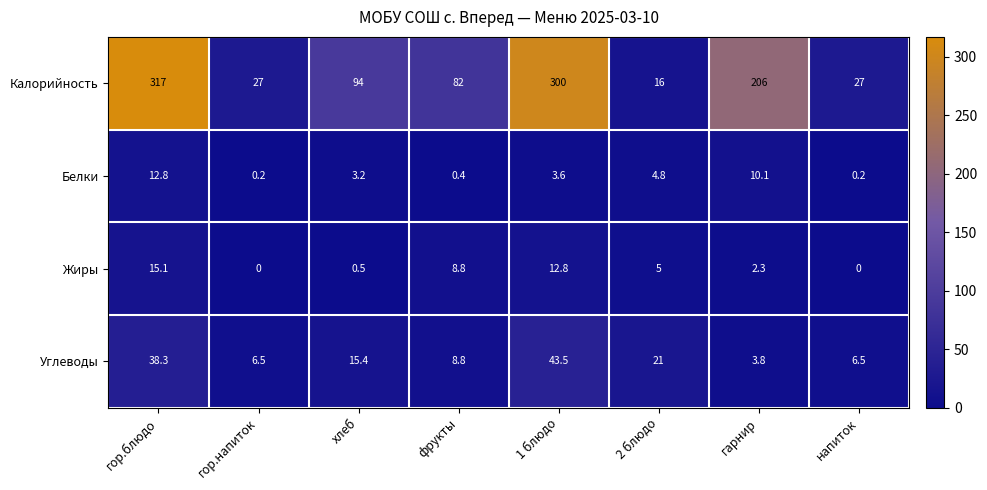

At how many categories does at least one series exceed 33?

5